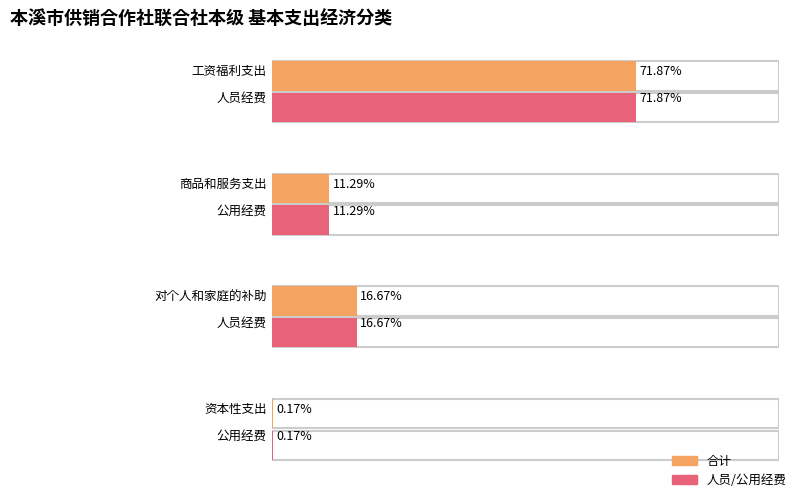

What is the label of the 3rd bar from the right?

商品和服务支出